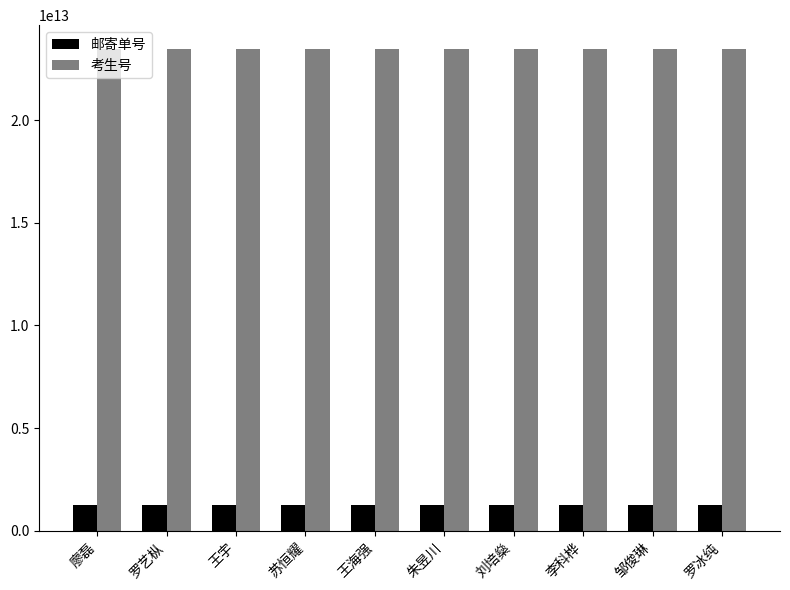

True or false: 考生号 has a value of 15071648044424 at 苏恒耀.

False